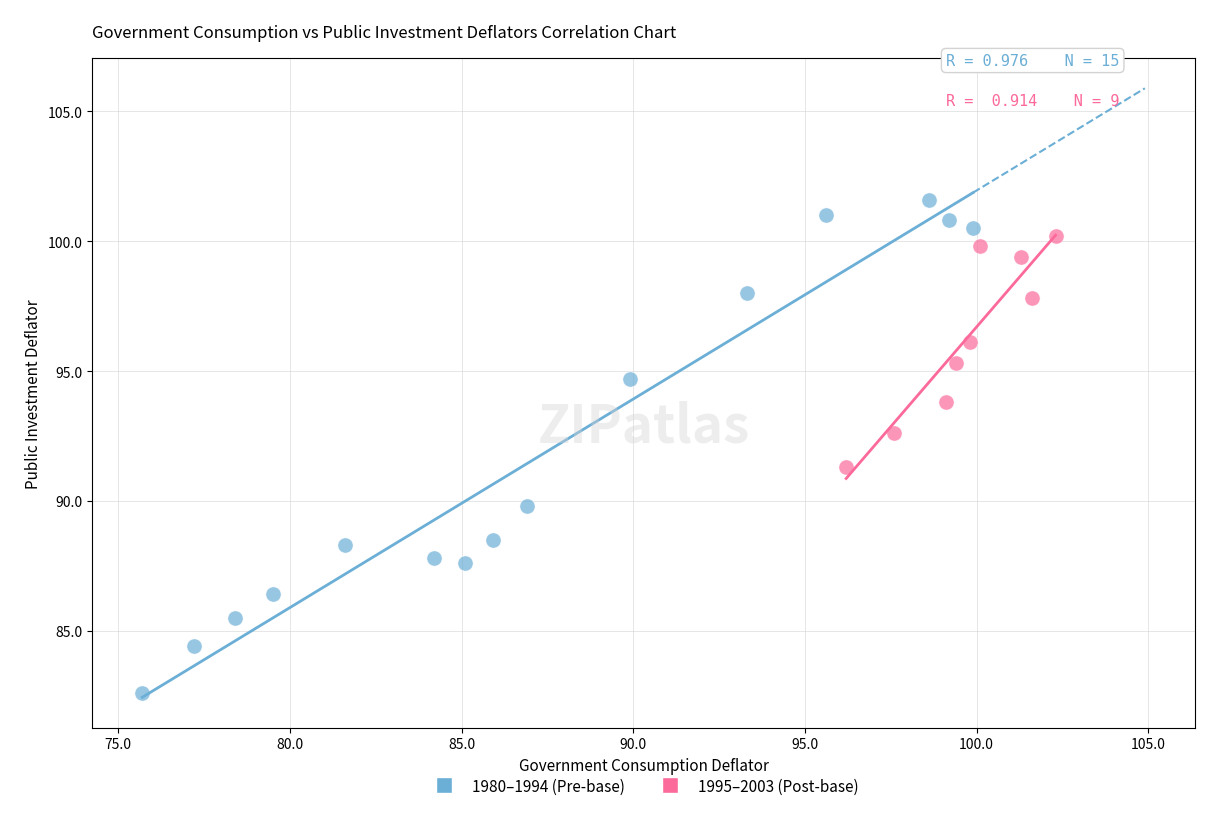

Which series reaches the maximum Y coordinate?

1980–1994 (Pre-base)